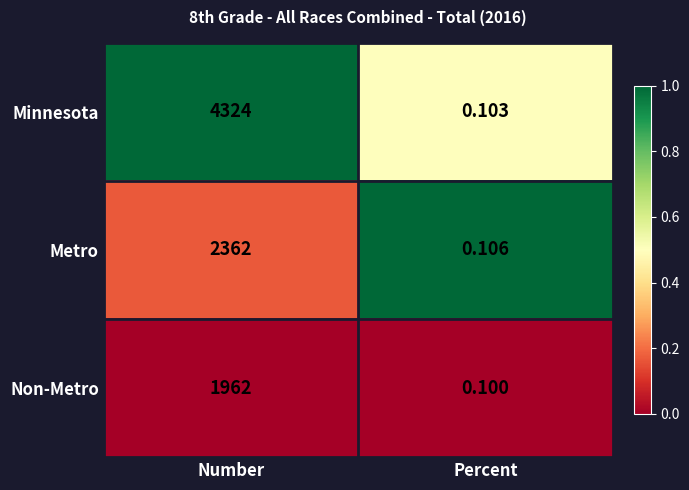

Where is Metro nearest to the value 1181?

Percent